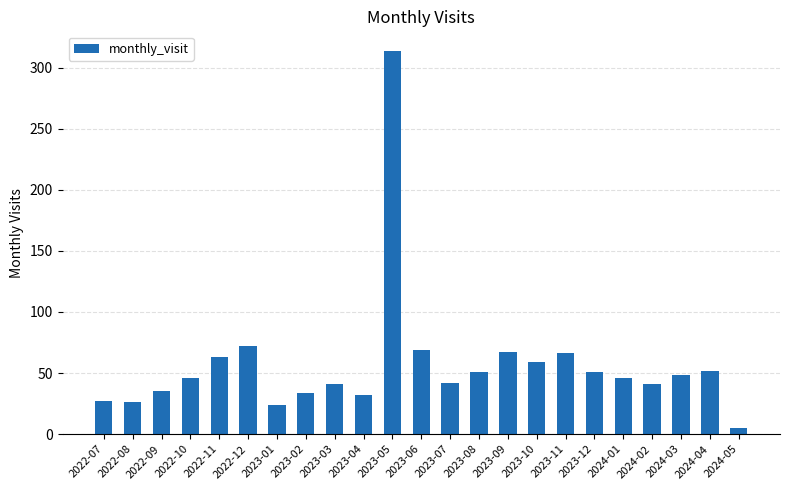

What is the difference between the values at 2023-07 and 2022-07?

15